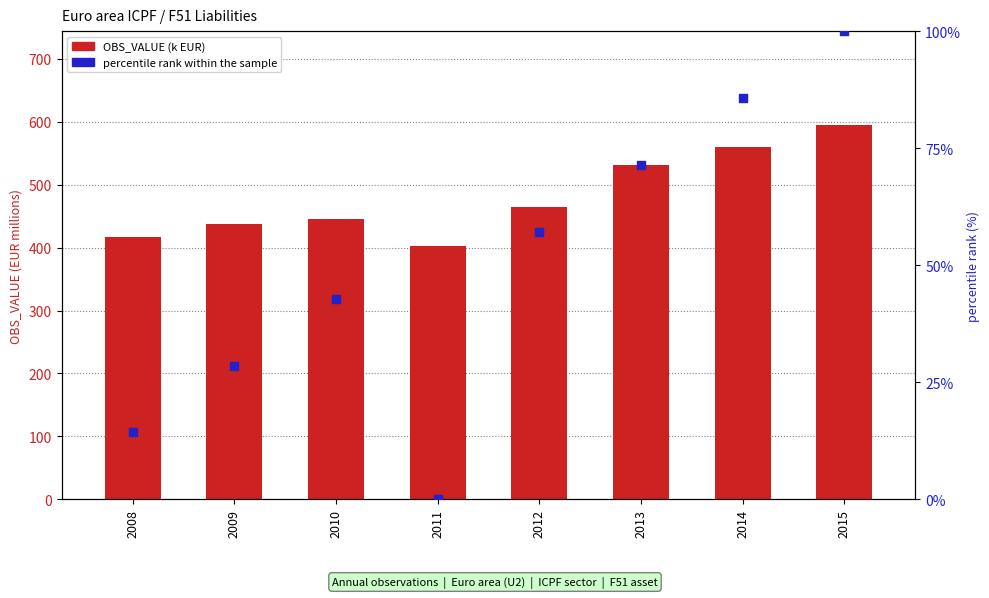

At how many categories does at least one series exceed 199?

8